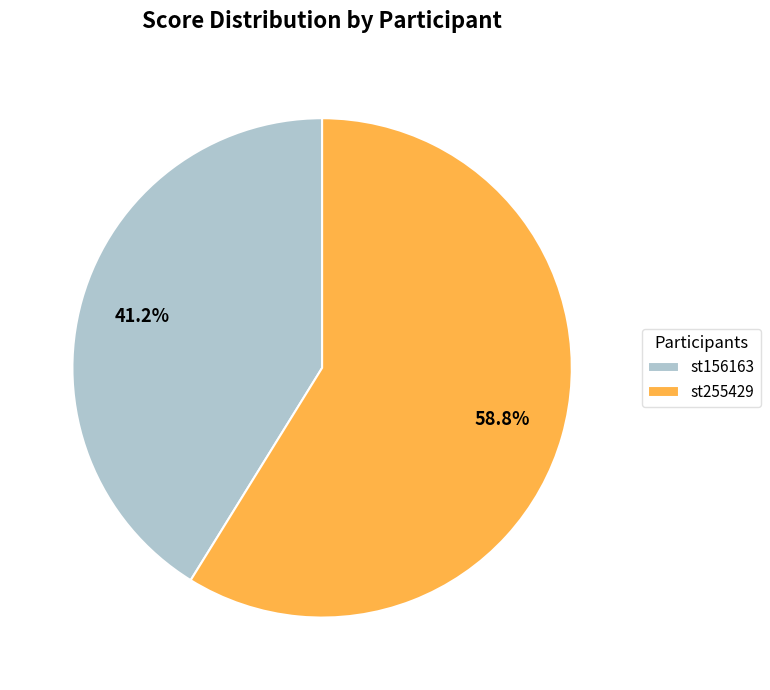

Is there a majority slice in this chart?

Yes